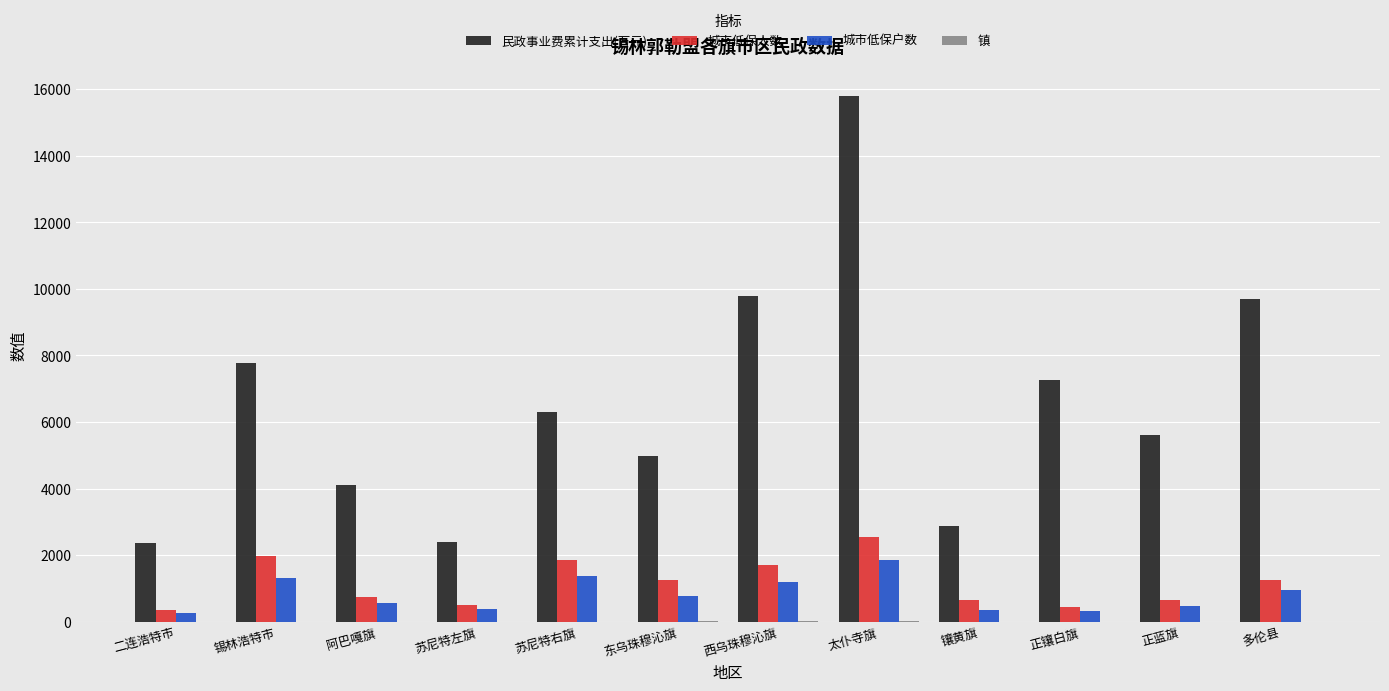

What is the sum of the 城市低保户数 values at 苏尼特左旗 and 正镶白旗?

713.0